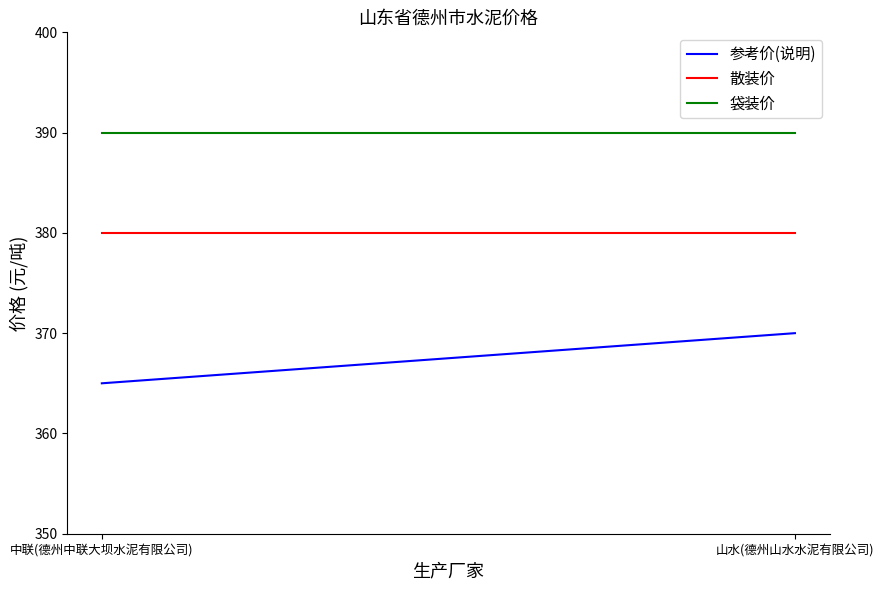

The value of 参考价(说明) at 山水(德州山水水泥有限公司) is 219. True or false?

False